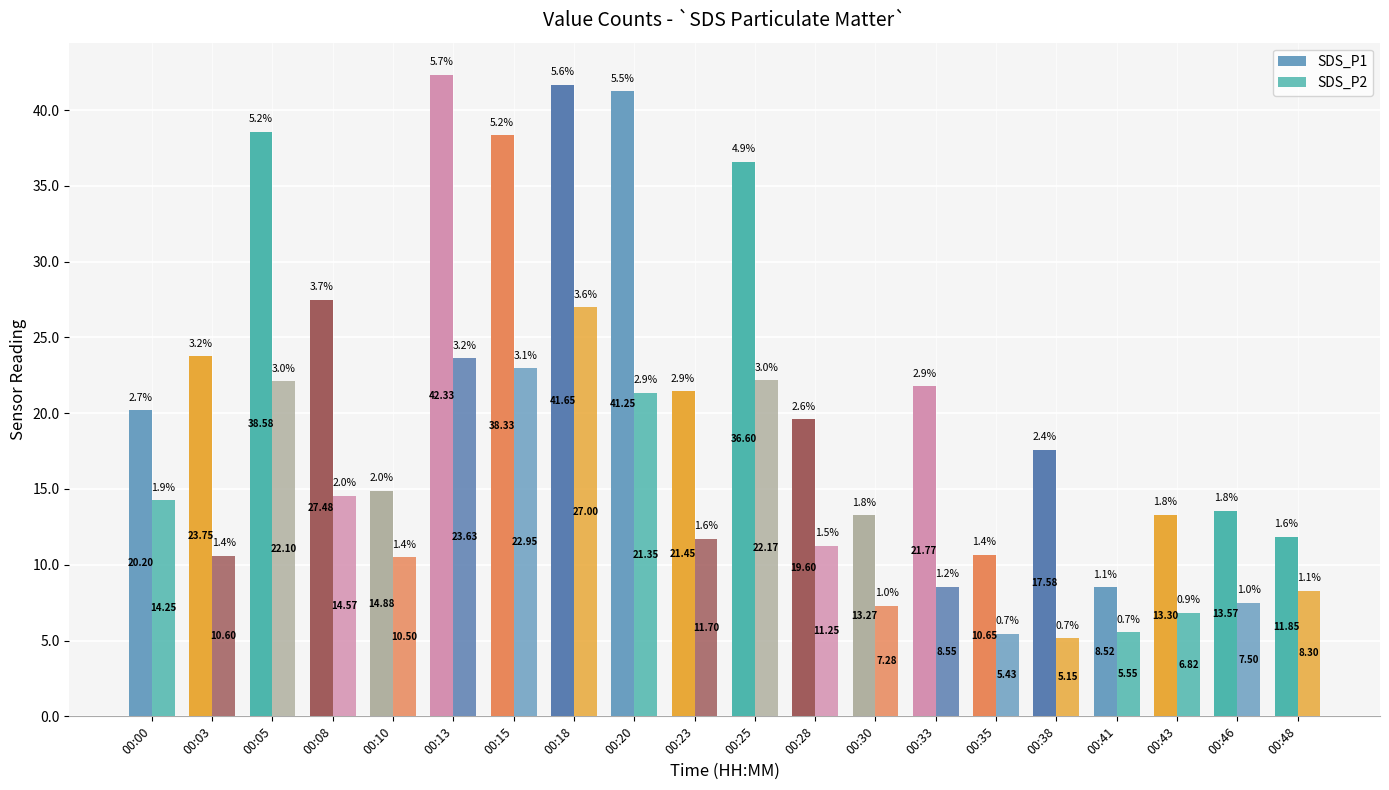

How many bars are there in total?

40